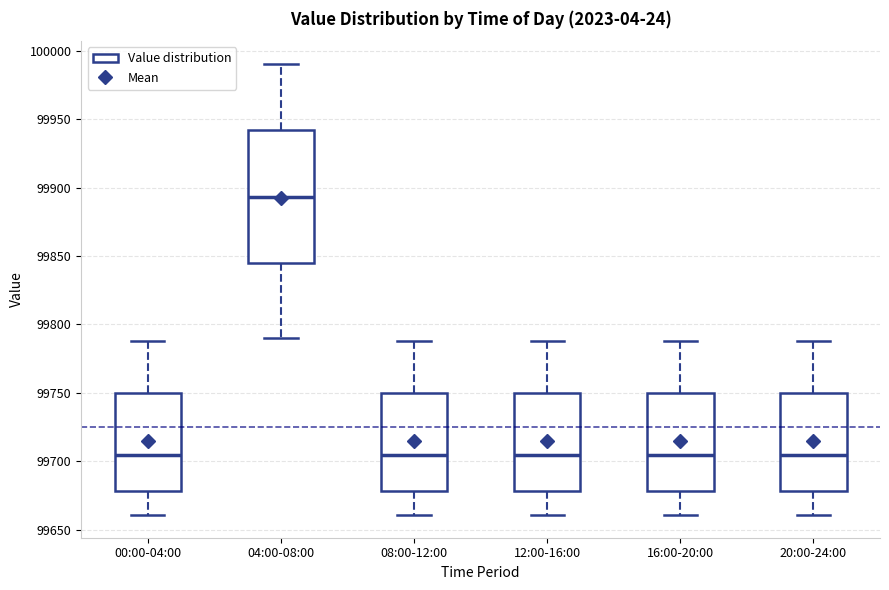

Comparing the boxes themselves (not the whiskers), which one is the tallest?

04:00-08:00